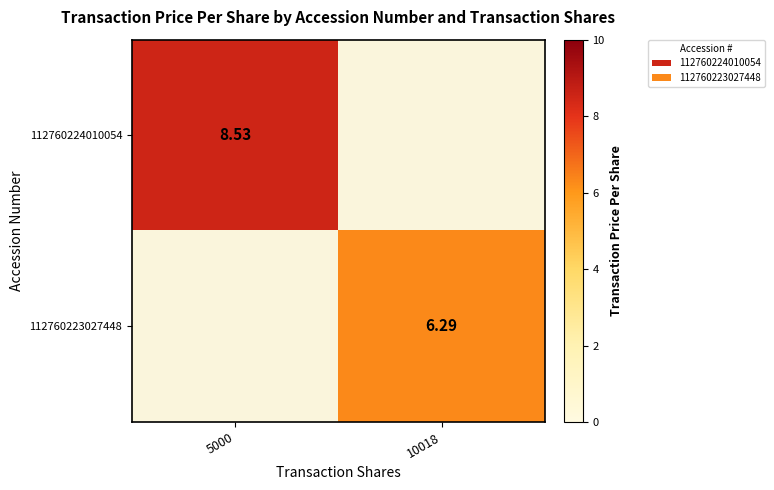

Which series has the largest range (max minus min)?

112760224010054